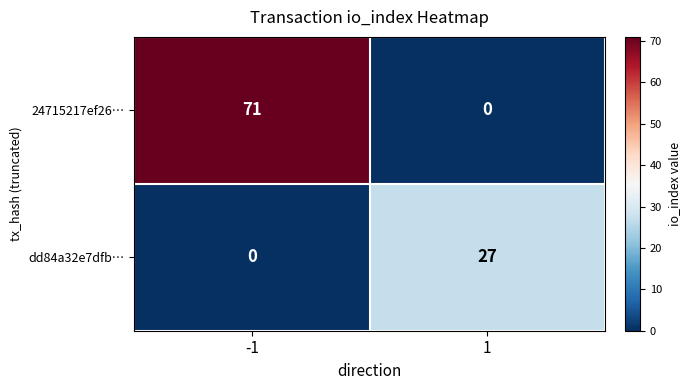

Read the 24715217ef26… value at -1, to the nearest 10.

70